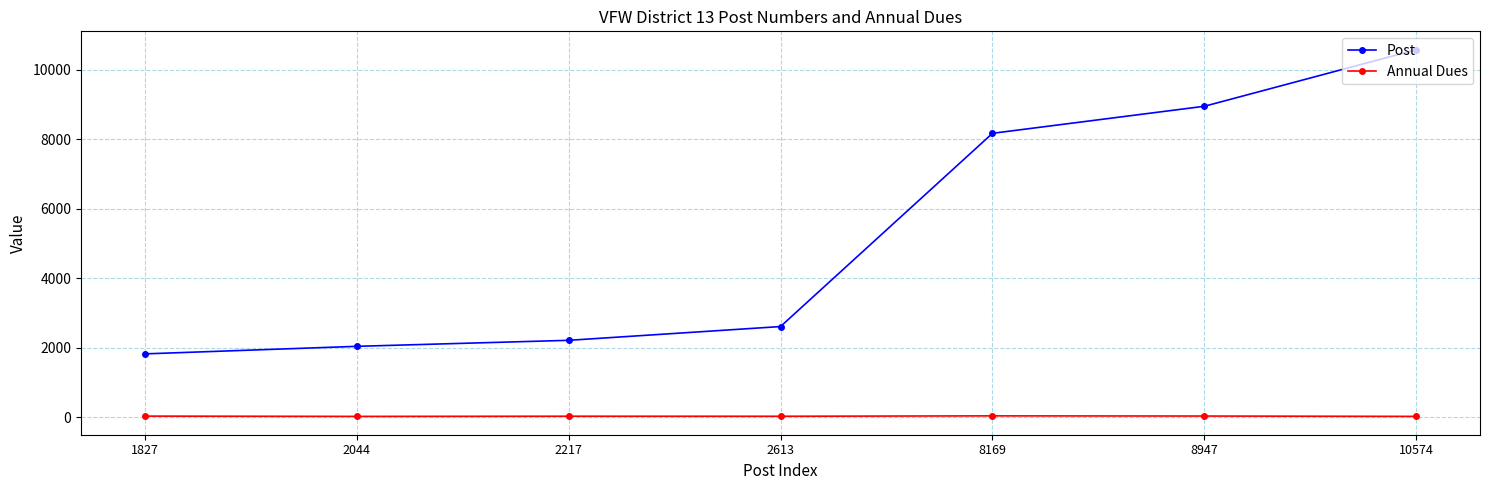

What are all the series names shown in the legend?

Post, Annual Dues